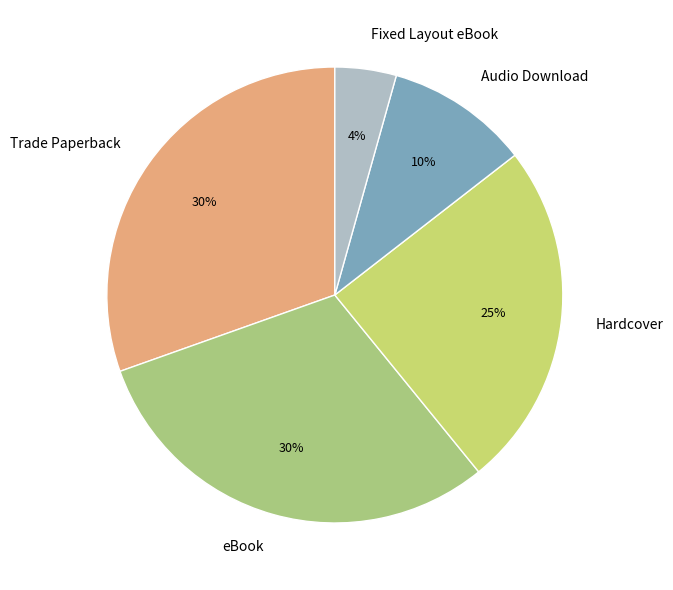

Is there any slice that represents more than half of the pie?

No